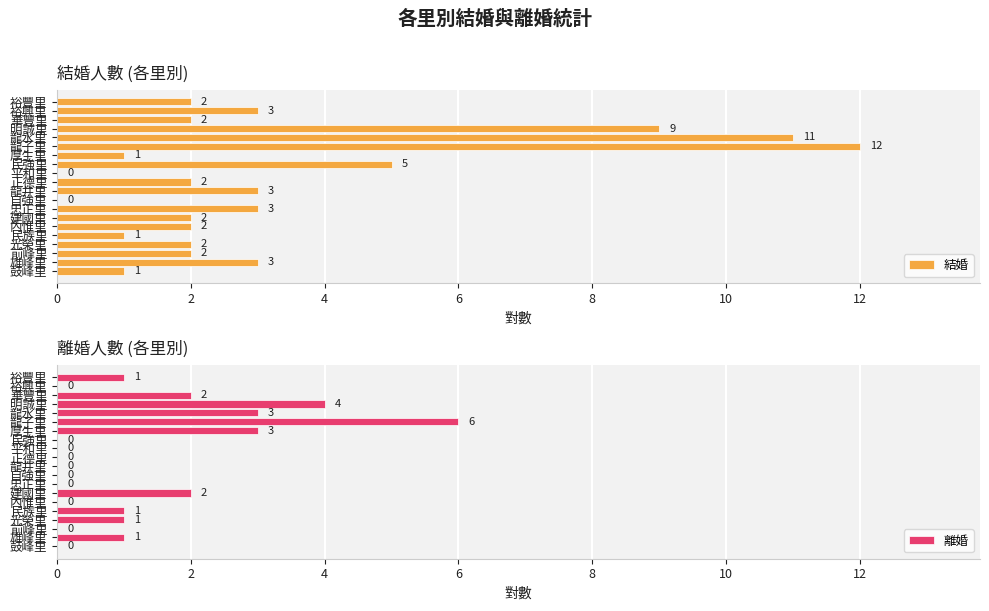

Which series has the largest total across all categories?

結婚